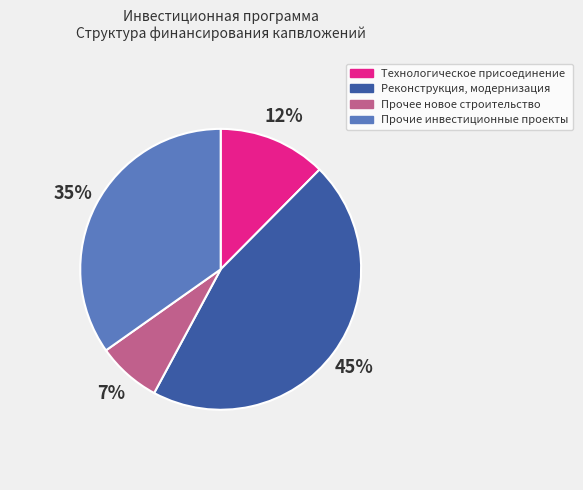

Combined, do Технологическое присоединение and Реконструкция, модернизация account for over 50%?

Yes